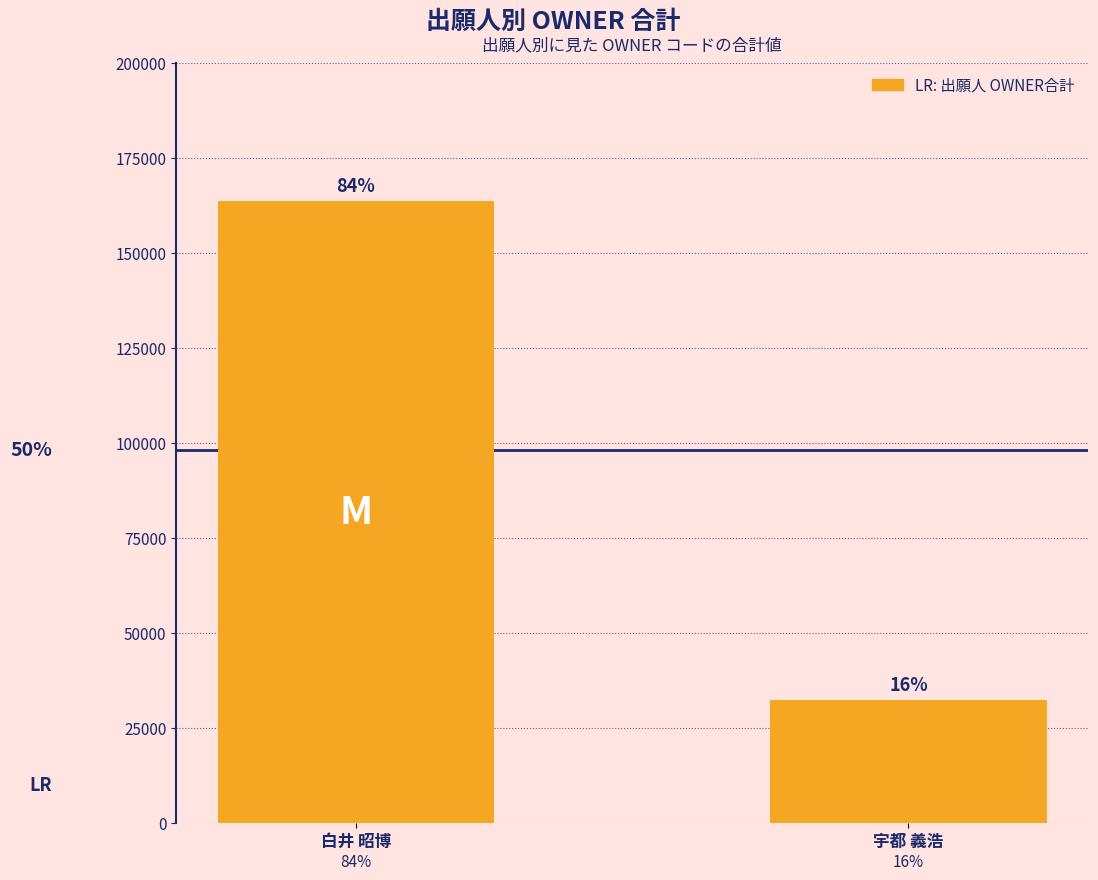

How many bars are there in total?

2